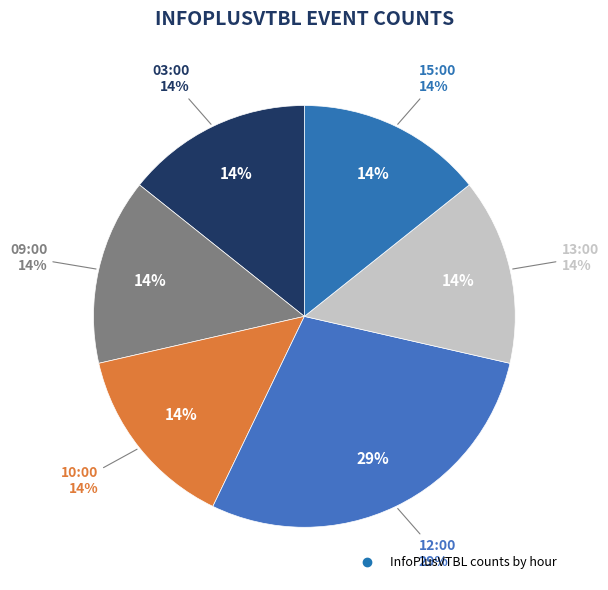

How many slices are in this pie chart?

6